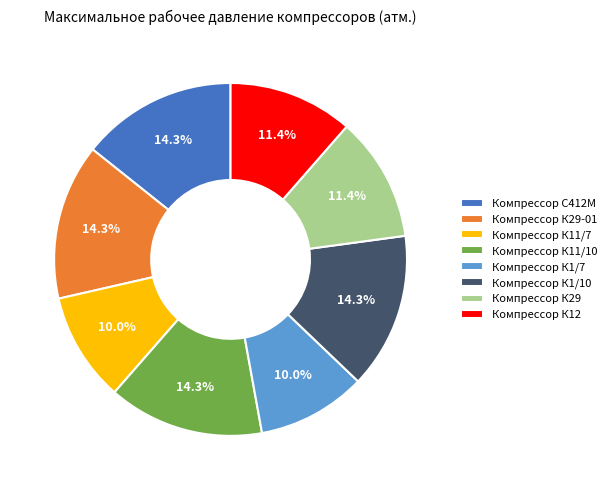

To the nearest percent, what percentage of the pie is Компрессор К11/7?

10%